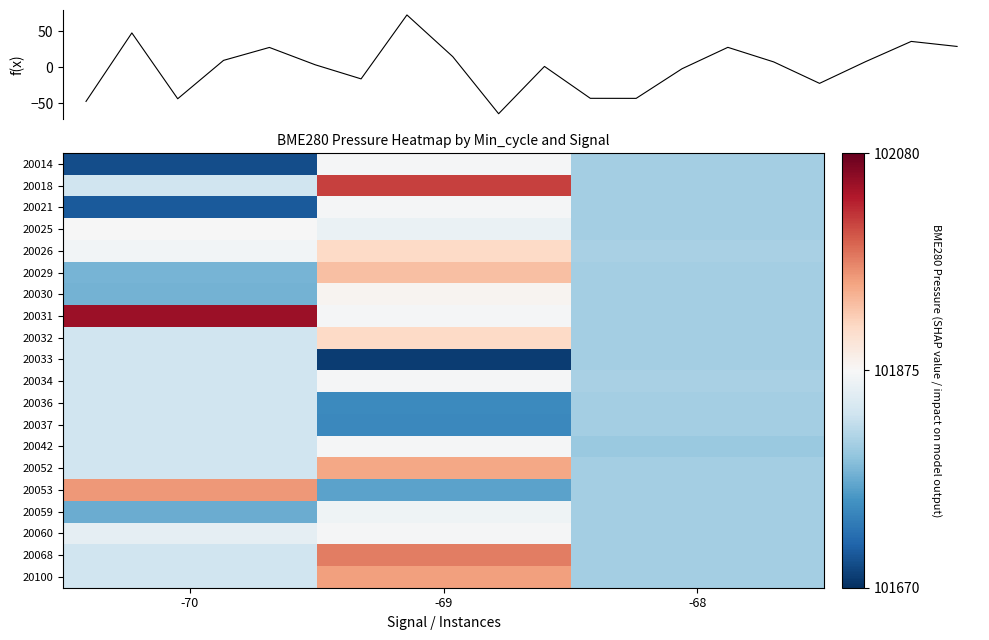

What is the approximate value of 20060 at -69?

101872.7